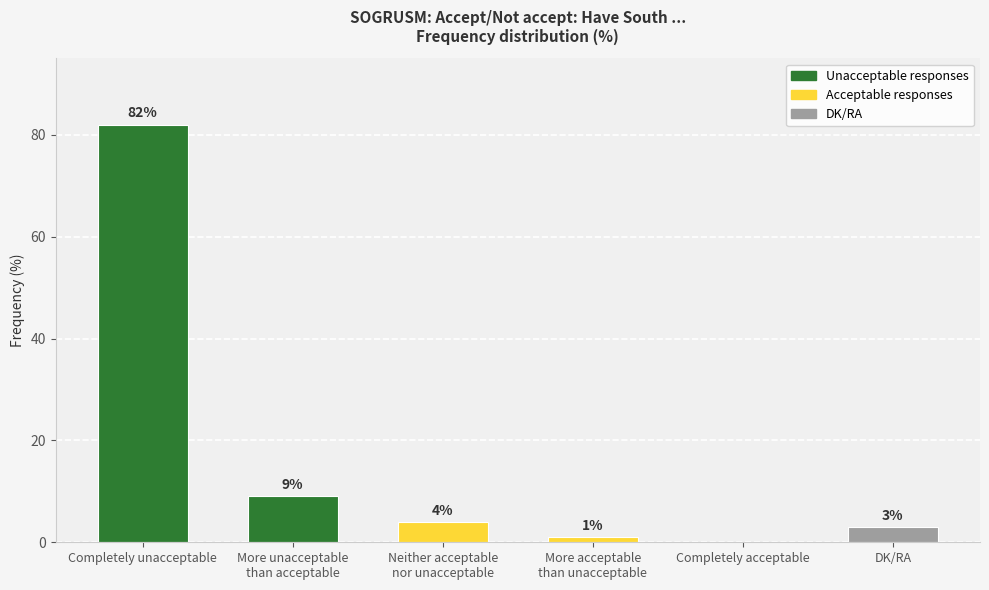

At which label is the value closest to 41?

More unacceptable
than acceptable